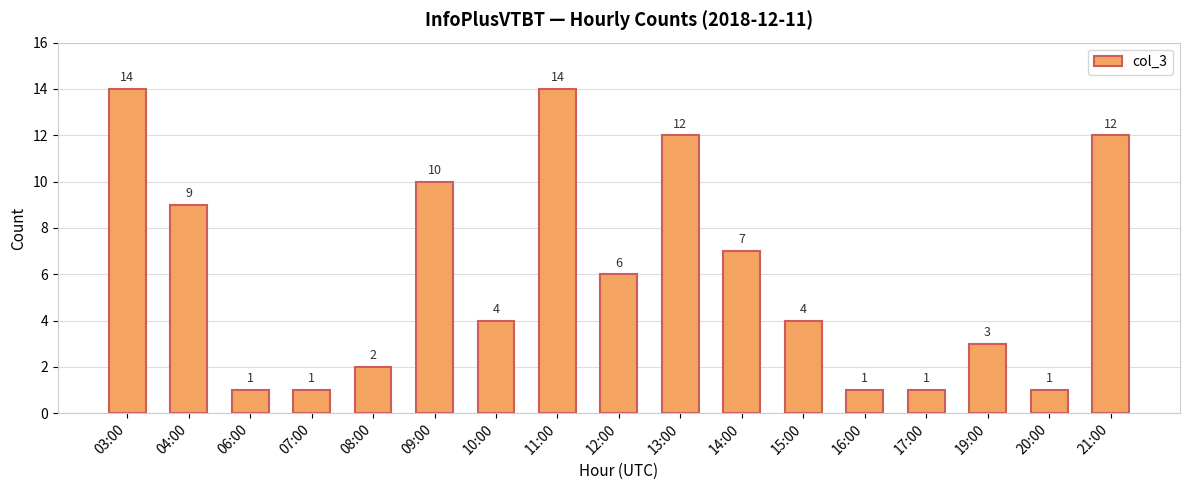

Reading left to right, list all the values displayed in this chart.

14	9	1	1	2	10	4	14	6	12	7	4	1	1	3	1	12